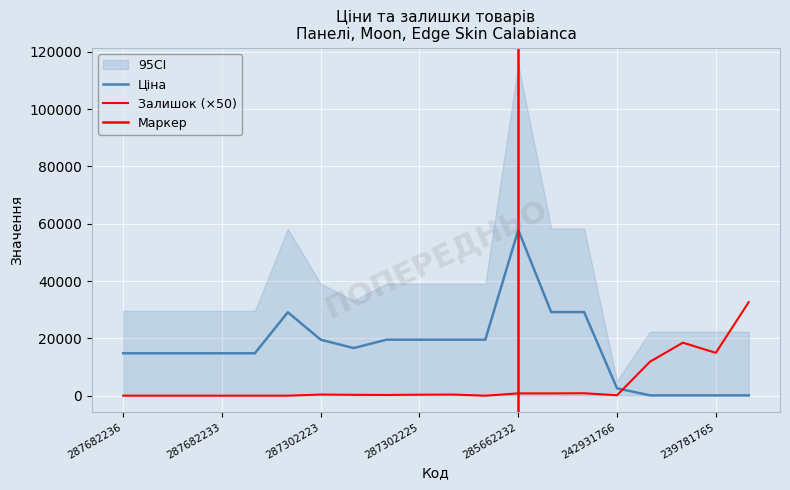

How many intersections are there between Залишок and Ціна?

1